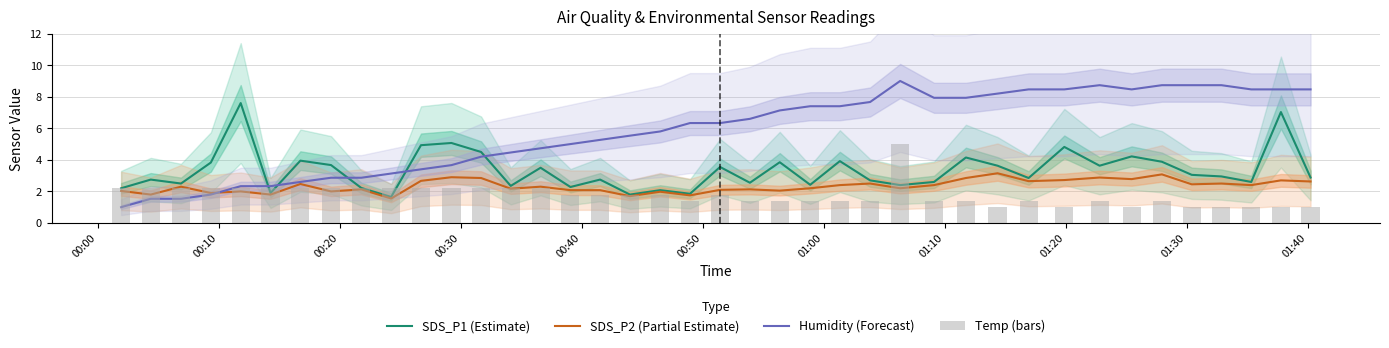

Reading left to right, list all the values displayed in this chart.

SDS_P1 (Estimate): 2.2	2.8	2.5	3.8	7.6	1.9	4.0	3.7	2.2	1.6	4.9	5.1	4.5	2.4	3.5	2.3	2.8	1.8	2.1	1.9	3.5	2.5	3.9	2.4	3.9	2.7	2.4	2.6	4.2	3.6	2.9	4.8	3.6	4.2	3.9	3.0	3.0	2.6	7.0	2.9
SDS_P2 (Partial Estimate): 2.0	1.8	2.3	1.9	2.0	1.8	2.5	2.0	2.1	1.6	2.7	2.9	2.9	2.2	2.3	2.1	2.1	1.7	2.0	1.8	2.1	2.1	2.0	2.2	2.4	2.5	2.2	2.4	2.9	3.1	2.6	2.7	2.9	2.8	3.1	2.5	2.5	2.4	2.7	2.6
Humidity (Forecast): 1.0	1.5	1.5	1.8	2.3	2.3	2.6	2.9	2.9	3.1	3.4	3.7	4.2	4.5	4.7	5.0	5.3	5.5	5.8	6.3	6.3	6.6	7.1	7.4	7.4	7.7	9.0	7.9	7.9	8.2	8.5	8.5	8.7	8.5	8.7	8.7	8.7	8.5	8.5	8.5
Temp (bars): 2.2	2.2	2.2	2.2	2.2	2.2	2.2	2.2	2.2	2.2	2.2	2.2	2.2	2.2	2.2	1.8	1.8	1.8	1.8	1.4	1.8	1.4	1.4	1.4	1.4	1.4	5.0	1.4	1.4	1.0	1.4	1.0	1.4	1.0	1.4	1.0	1.0	1.0	1.0	1.0